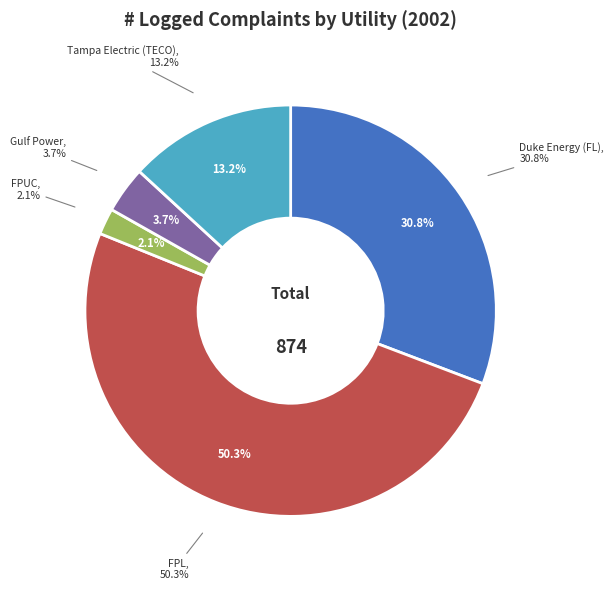

To the nearest percent, what is the difference between the largest and smallest slice percentages?

48%